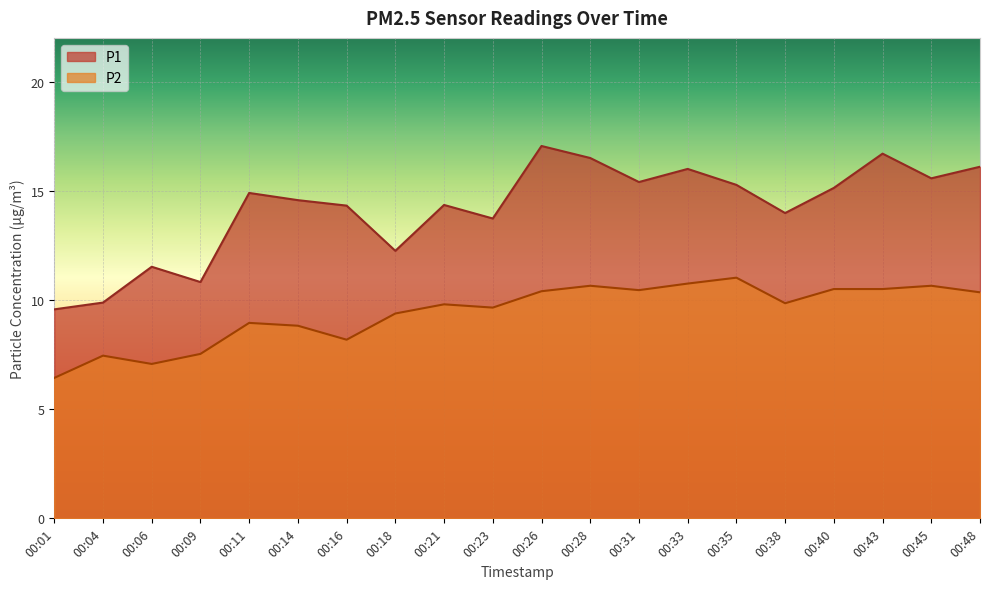

At how many categories does at least one series exceed 16?

4